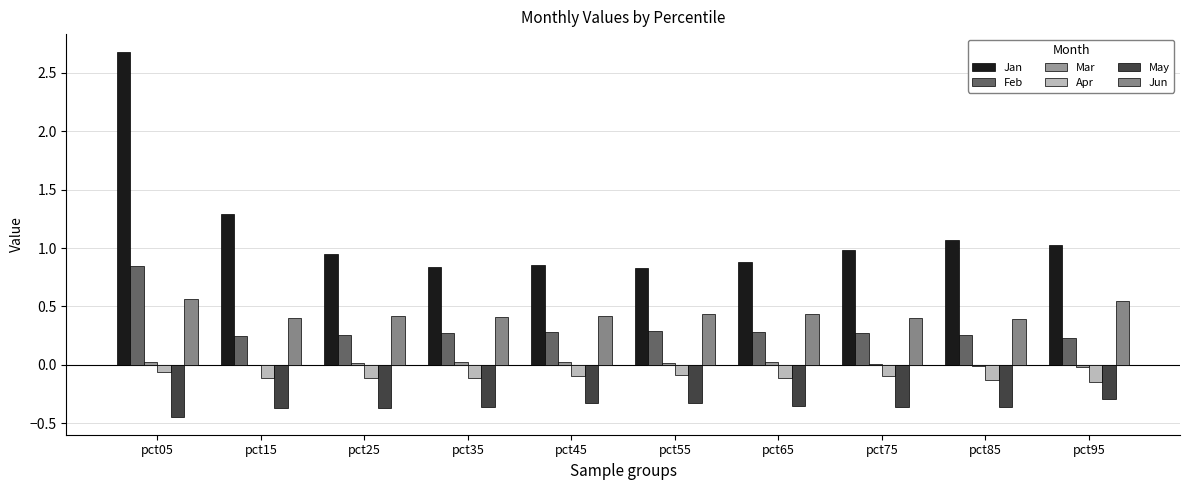

Reading left to right, transcribe all the data shown in this chart.

Jan: 2.7	1.3	1.0	0.8	0.9	0.8	0.9	1.0	1.1	1.0
Feb: 0.8	0.2	0.3	0.3	0.3	0.3	0.3	0.3	0.3	0.2
Mar: 0.0	-0.0	0.0	0.0	0.0	0.0	0.0	0.0	-0.0	-0.0
Apr: -0.1	-0.1	-0.1	-0.1	-0.1	-0.1	-0.1	-0.1	-0.1	-0.2
May: -0.4	-0.4	-0.4	-0.4	-0.3	-0.3	-0.3	-0.4	-0.4	-0.3
Jun: 0.6	0.4	0.4	0.4	0.4	0.4	0.4	0.4	0.4	0.5